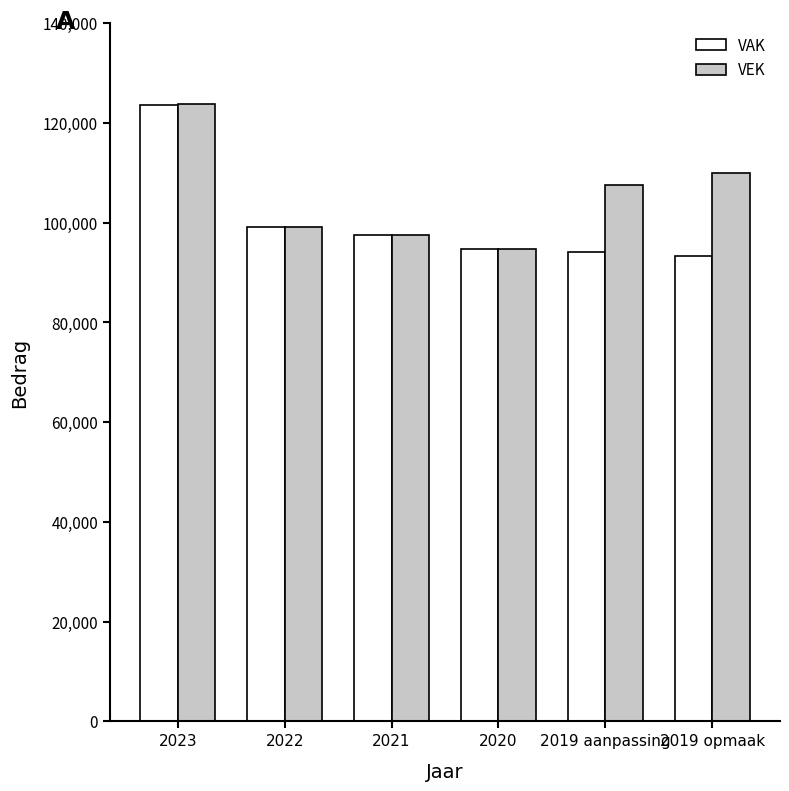

What is the spread (max minus min) of values at 2019 opmaak?

16627